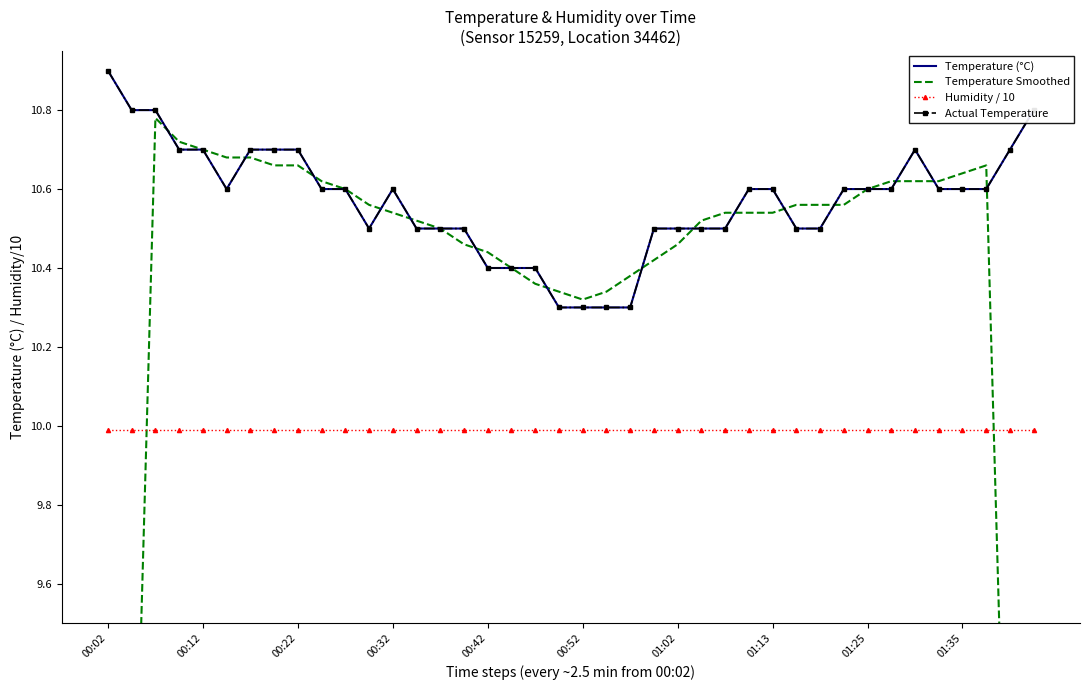

Which category has the highest value in the Temperature (°C) series?

00:02